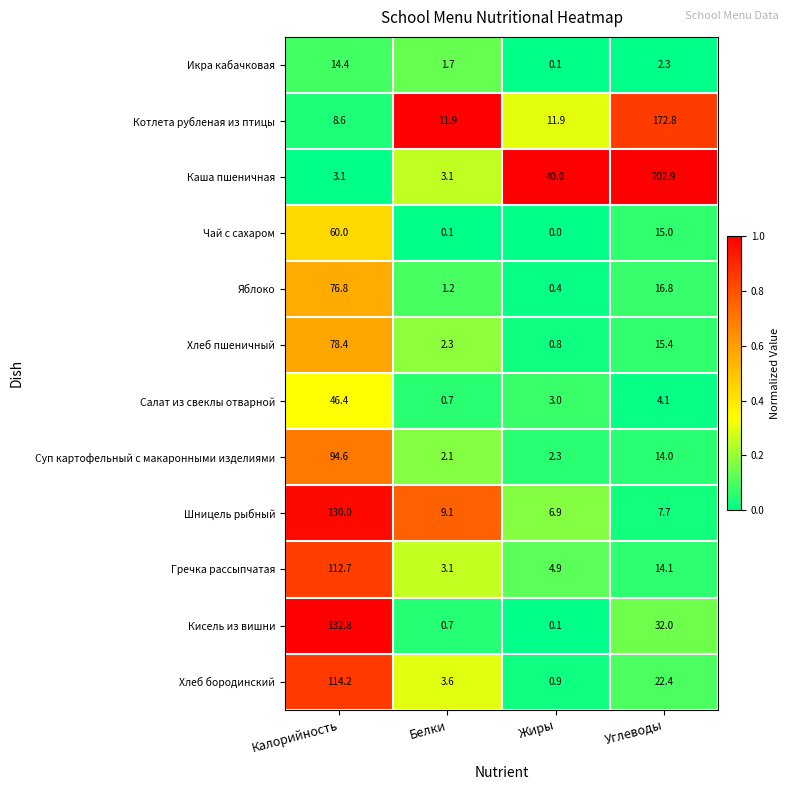

What is the maximum value for Гречка рассыпчатая?

112.7